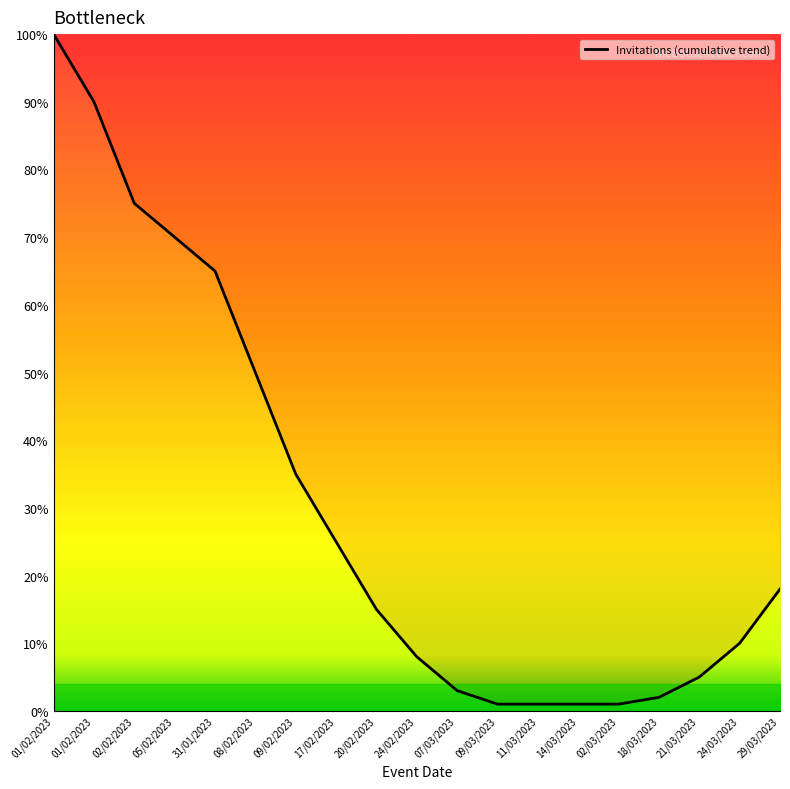

Reading left to right, list all the values displayed in this chart.

100	90	75	70	65	50	35	25	15	8	3	1	1	1	1	2	5	10	18